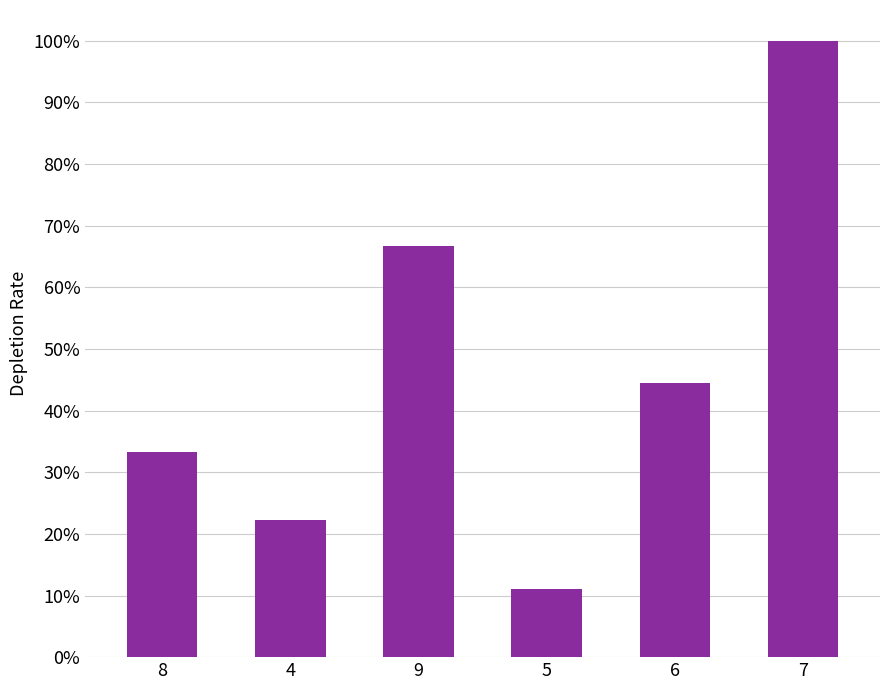

List the labels in order of value, smallest first.

5, 4, 8, 6, 9, 7